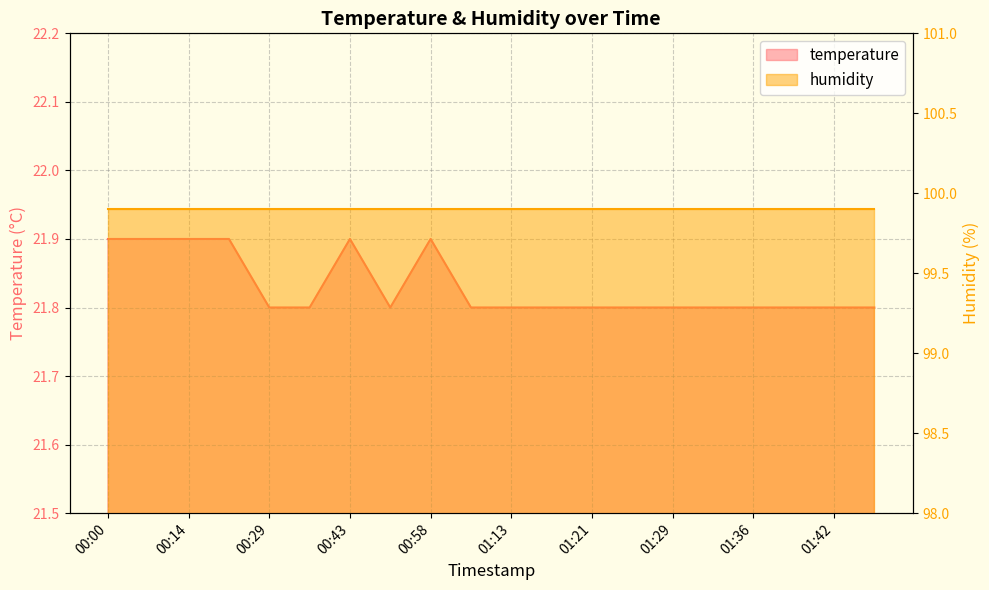

What is the average value?

21.8